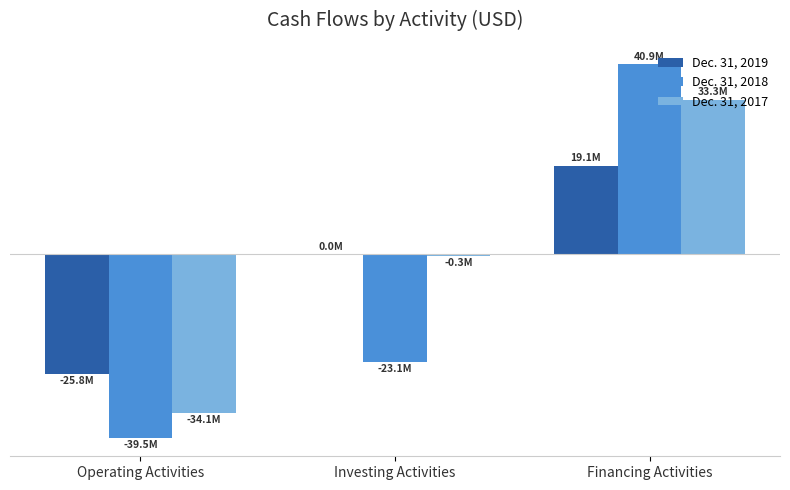

Rank the series by their average value, from lowest to highest.

Dec. 31, 2018, Dec. 31, 2019, Dec. 31, 2017